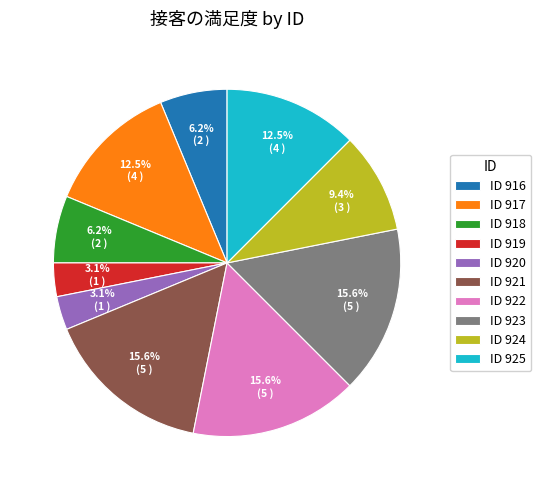

Is the sum of ID 916 and ID 921 greater than half?

No